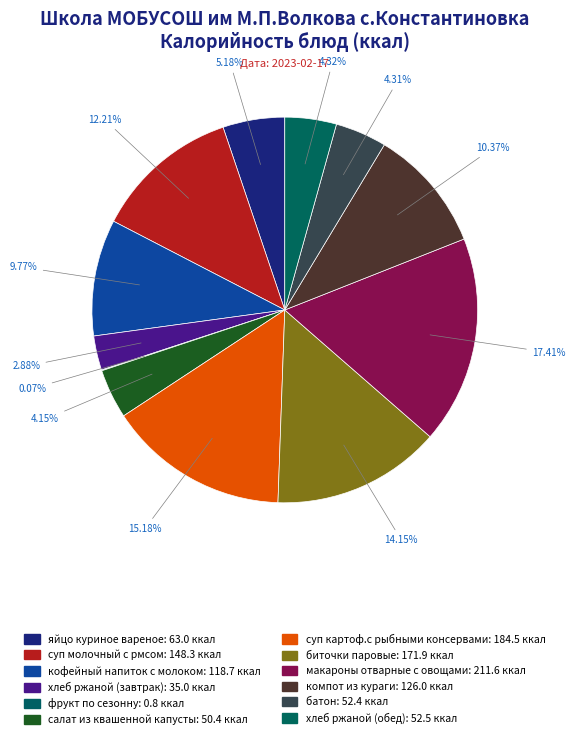

How many segments does this pie chart have?

12